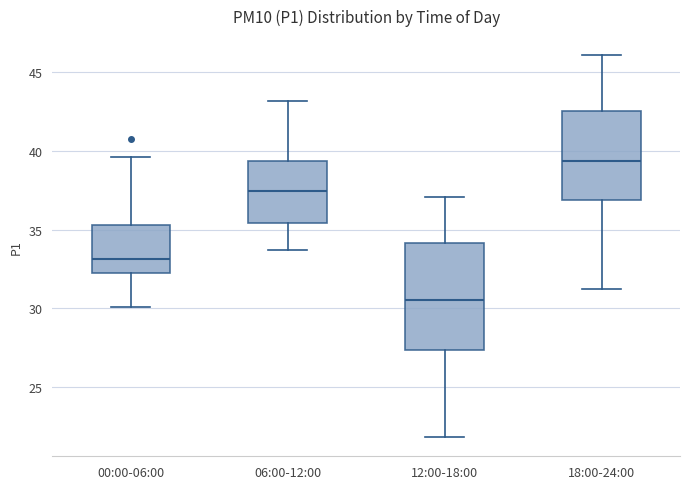

Reading left to right, read every box against the y-axis: the position of its median line, the range the box covers, and the ends of its whiskers. The values are not printed on the chart, so give them approximately, as read against the axis.

00:00-06:00: median 33.0, box 32.5 to 35.5, whiskers 30.0 to 39.5
06:00-12:00: median 37.5, box 35.5 to 39.5, whiskers 33.5 to 43.0
12:00-18:00: median 30.5, box 27.5 to 34.0, whiskers 22.0 to 37.0
18:00-24:00: median 39.5, box 37.0 to 42.5, whiskers 31.0 to 46.0